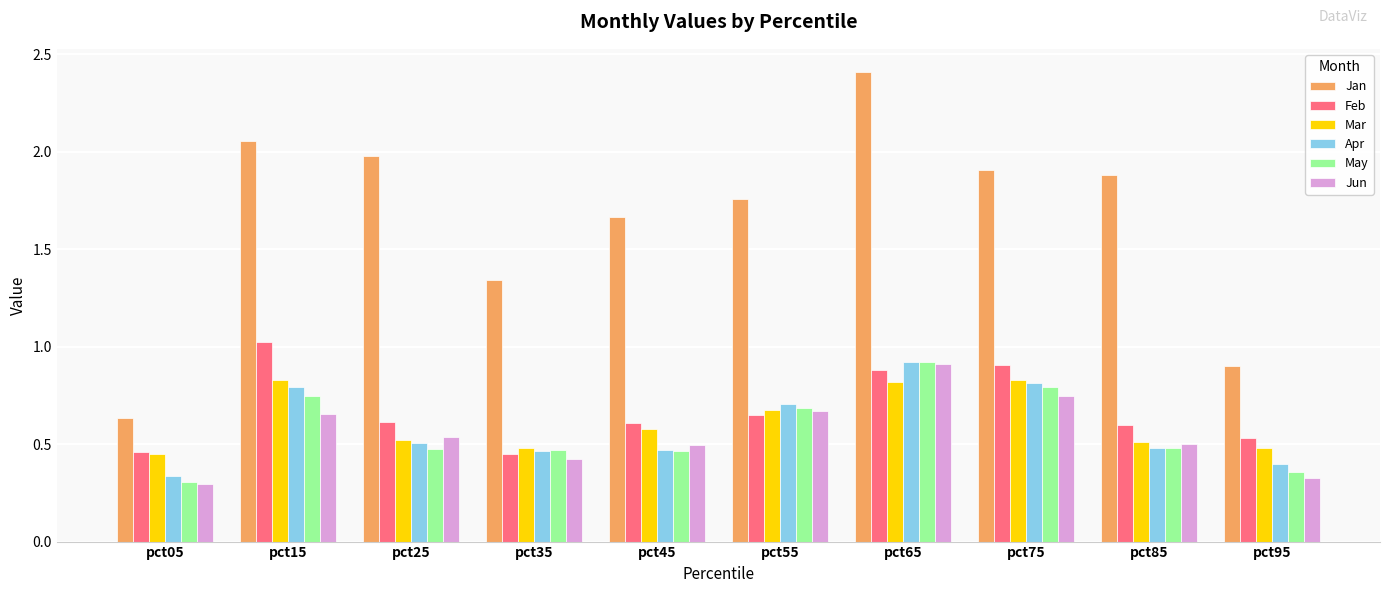

Which series has the widest spread of values?

Jan